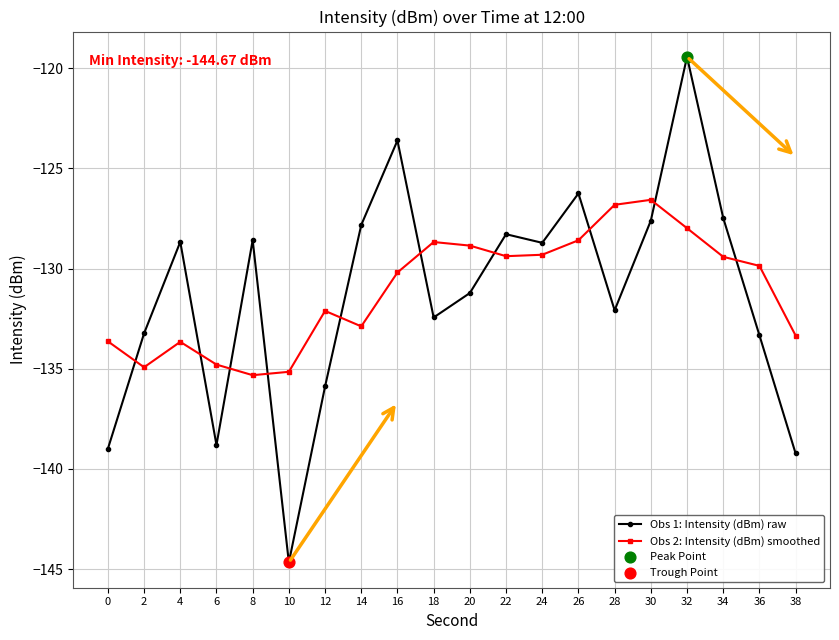

What is the total value across all series at 0?

-272.6